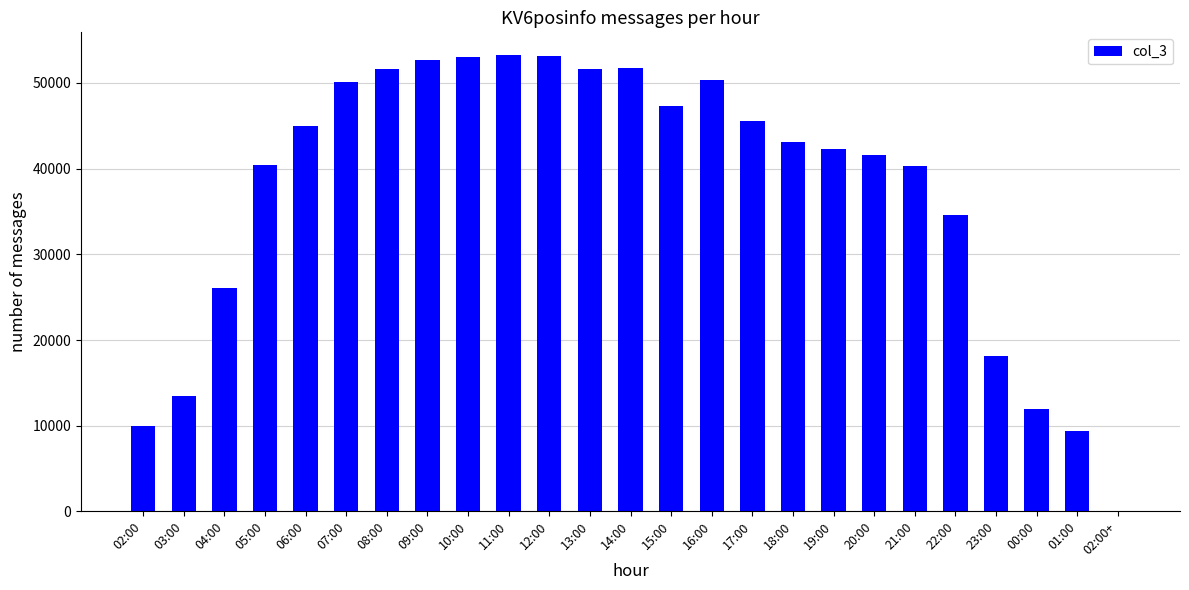

What is the average value?

37451